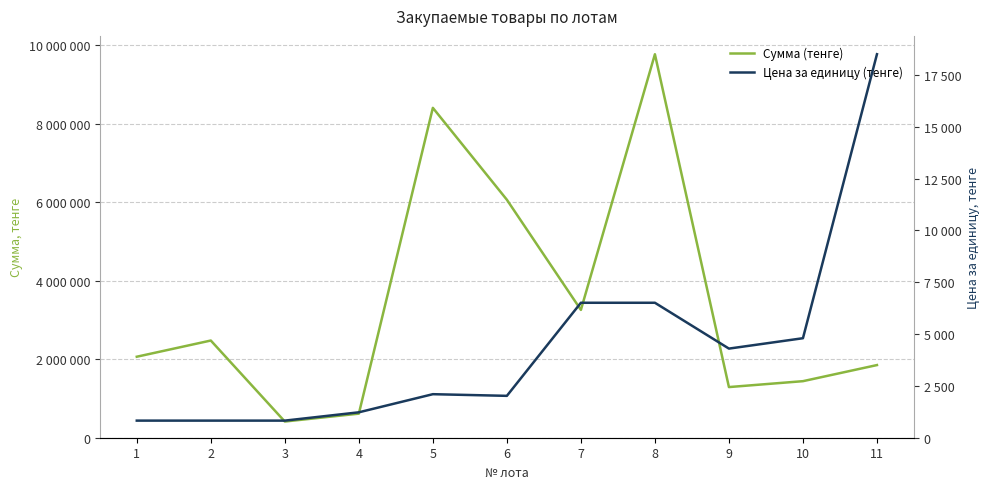

True or false: Цена за единицу (тенге) and Сумма (тенге) cross at least once.

False